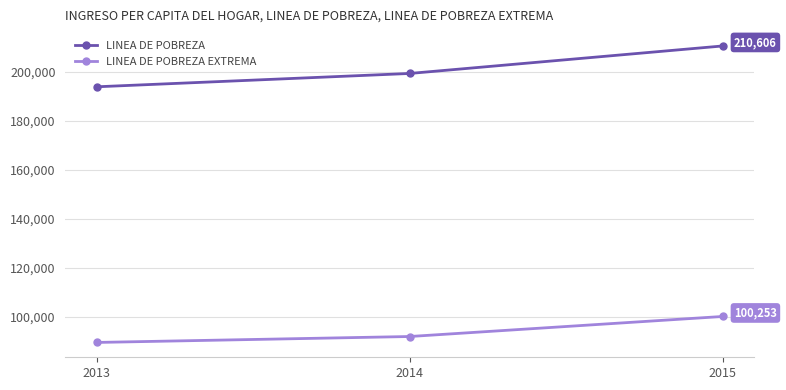

What is the sum of the LINEA DE POBREZA EXTREMA values at 2013 and 2015?

189901